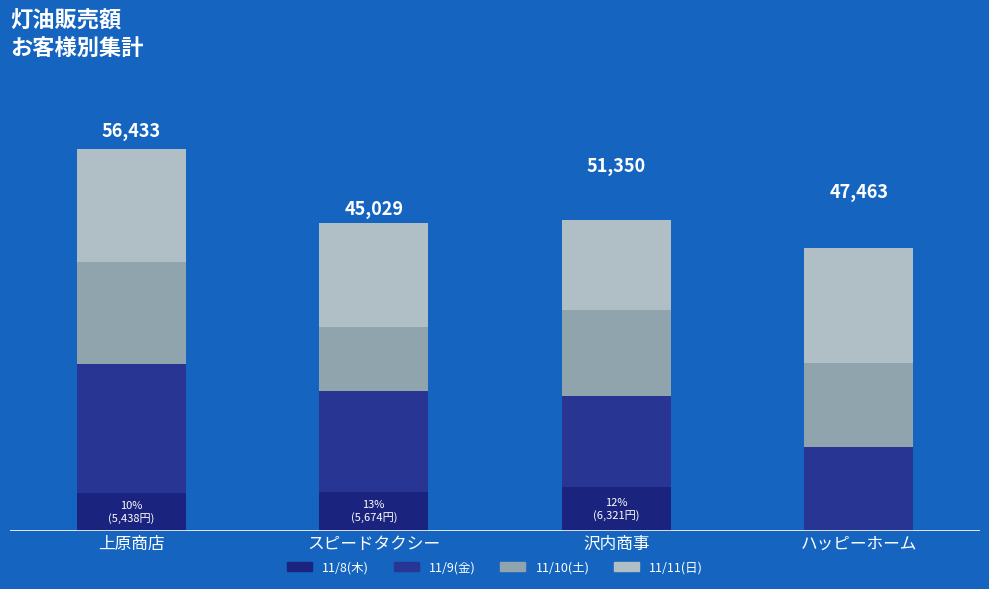

What is the difference between the second highest and second lowest values in the 11/11(日) series?

1379